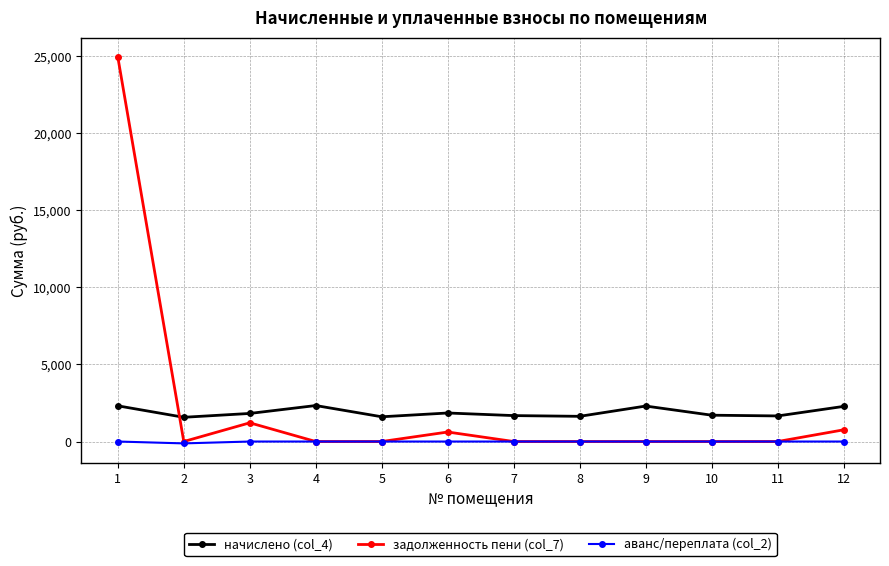

How many lines are shown in the chart?

3